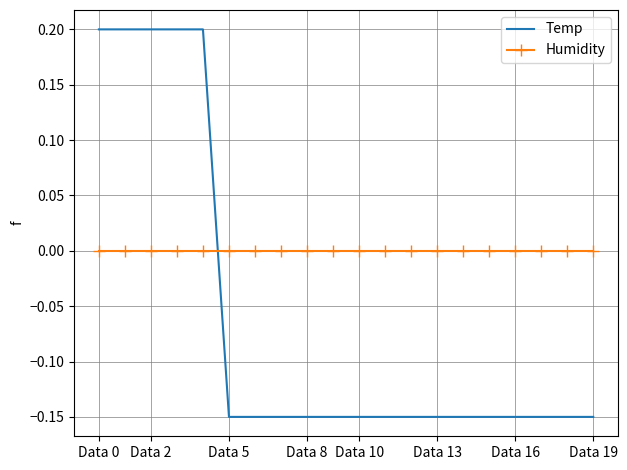

What are all the series names shown in the legend?

Temp, Humidity